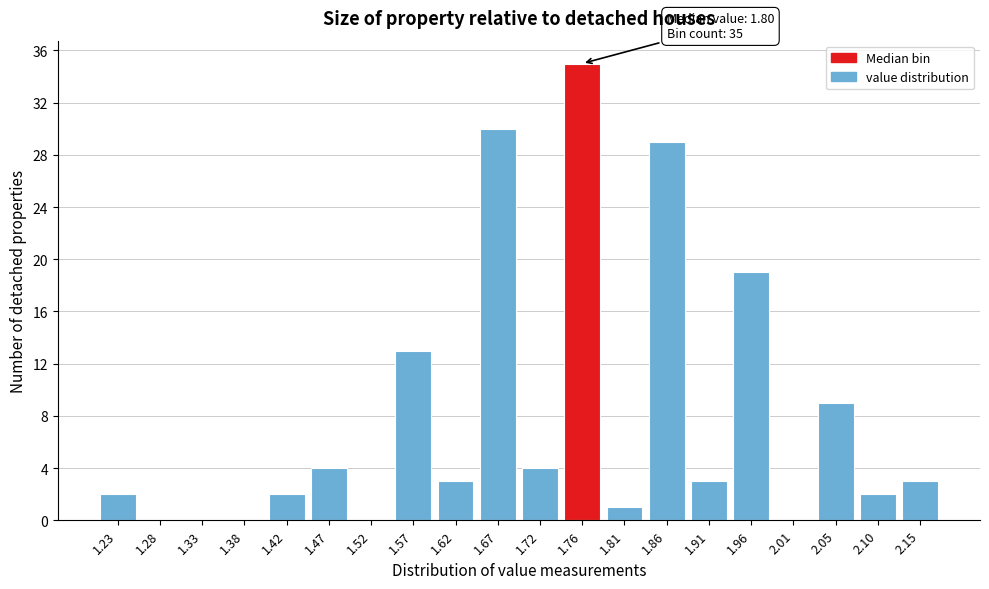

Reading right to left, extract all data points from this chart.

2.15=3	2.10=2	2.05=9	2.01=0	1.96=19	1.91=3	1.86=29	1.81=1	1.76=35	1.72=4	1.67=30	1.62=3	1.57=13	1.52=0	1.47=4	1.42=2	1.38=0	1.33=0	1.28=0	1.23=2